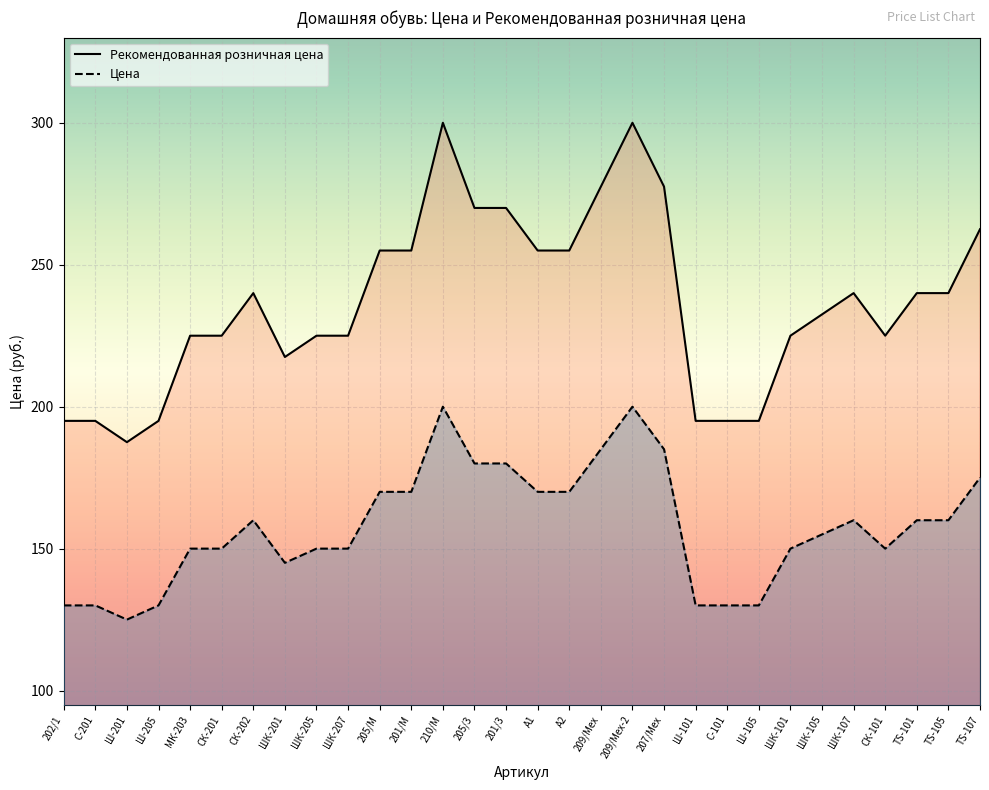

Reading left to right, transcribe all the data shown in this chart.

Цена: 202/1=195.0	С-201=195.0	Ш-201=187.5	Ш-205=195.0	МК-203=225.0	СК-201=225.0	СК-202=240.0	ШК-201=217.5	ШК-205=225.0	ШК-207=225.0	205/М=255.0	201/М=255.0	210/М=300.0	205/3=270.0	201/3=270.0	А1=255.0	А2=255.0	209/Мех=277.5	209/Мех-2=300.0	207/Мех=277.5	Ш-101=195.0	С-101=195.0	Ш-105=195.0	ШК-101=225.0	ШК-105=232.5	ШК-107=240.0	СК-101=225.0	TS-101=240.0	TS-105=240.0	TS-107=262.5
Рекомендованная розничная цена: 202/1=130.0	С-201=130.0	Ш-201=125.0	Ш-205=130.0	МК-203=150.0	СК-201=150.0	СК-202=160.0	ШК-201=145.0	ШК-205=150.0	ШК-207=150.0	205/М=170.0	201/М=170.0	210/М=200.0	205/3=180.0	201/3=180.0	А1=170.0	А2=170.0	209/Мех=185.0	209/Мех-2=200.0	207/Мех=185.0	Ш-101=130.0	С-101=130.0	Ш-105=130.0	ШК-101=150.0	ШК-105=155.0	ШК-107=160.0	СК-101=150.0	TS-101=160.0	TS-105=160.0	TS-107=175.0